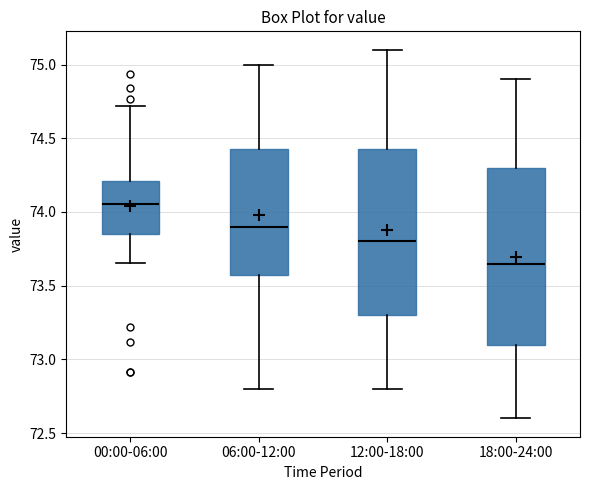

Comparing the boxes themselves (not the whiskers), which one is the tallest?

18:00-24:00